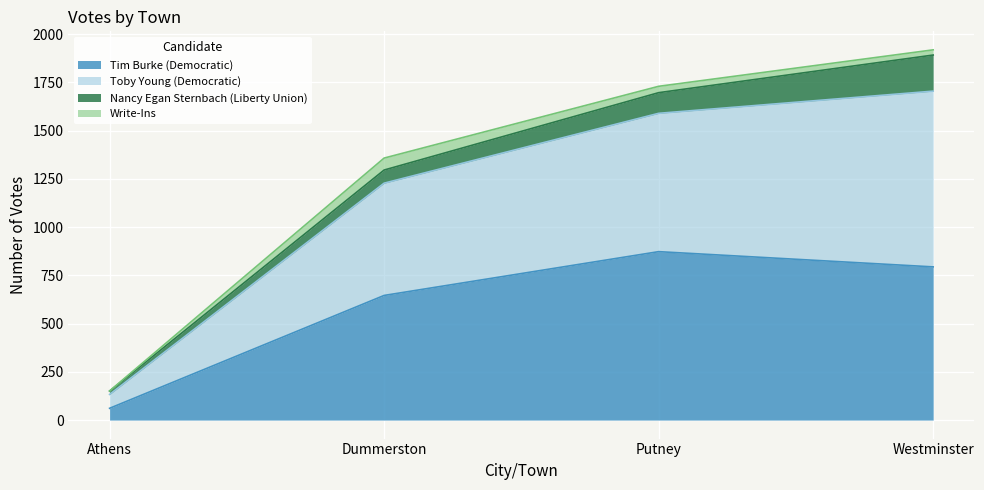

List the labels in order of Tim Burke (Democratic) value, largest first.

Putney, Westminster, Dummerston, Athens